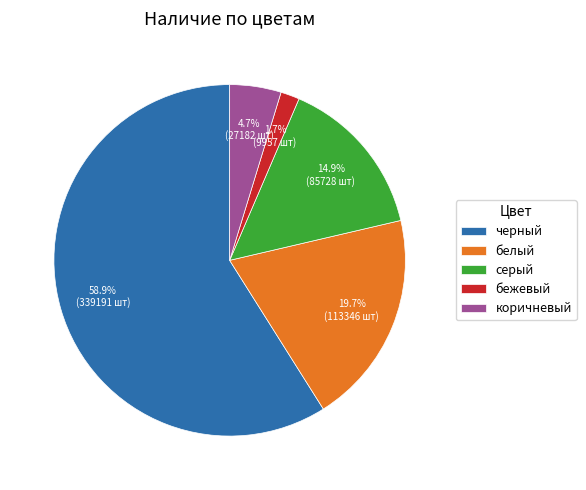

Is it true that бежевый is 2% of the pie?

True